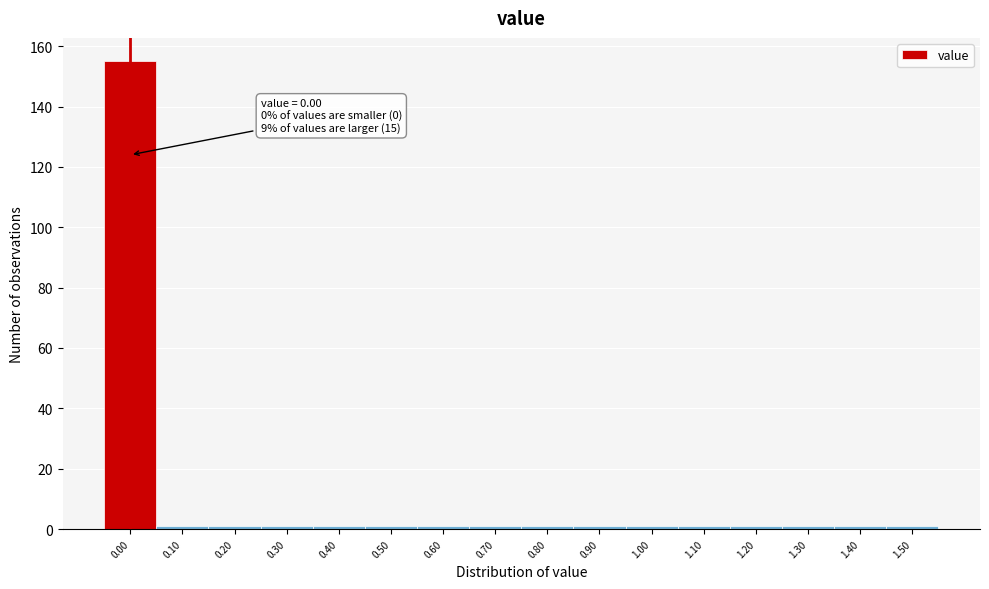

Reading left to right, extract all data points from this chart.

0.00=155	0.10=1	0.20=1	0.30=1	0.40=1	0.50=1	0.60=1	0.70=1	0.80=1	0.90=1	1.00=1	1.10=1	1.20=1	1.30=1	1.40=1	1.50=1